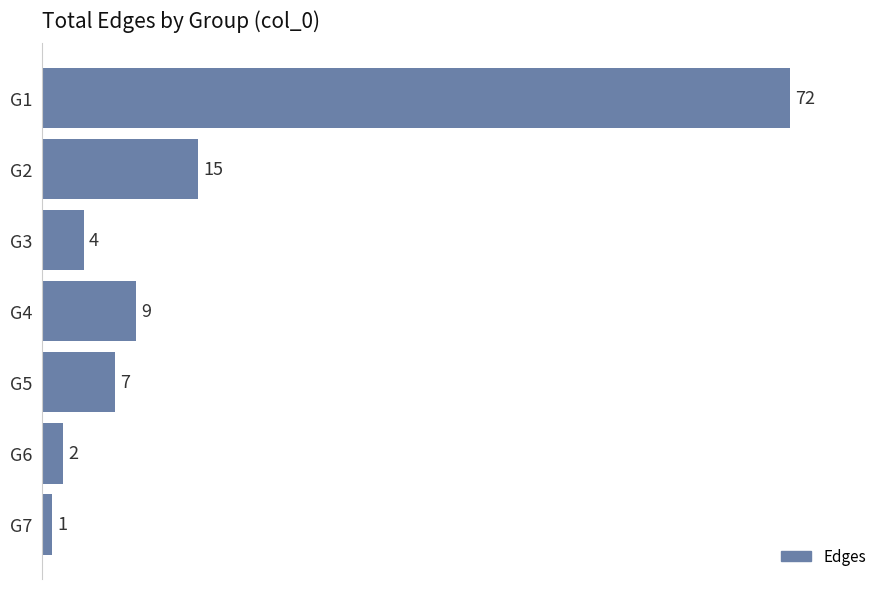

What is the change in value from G4 to G7?

-8